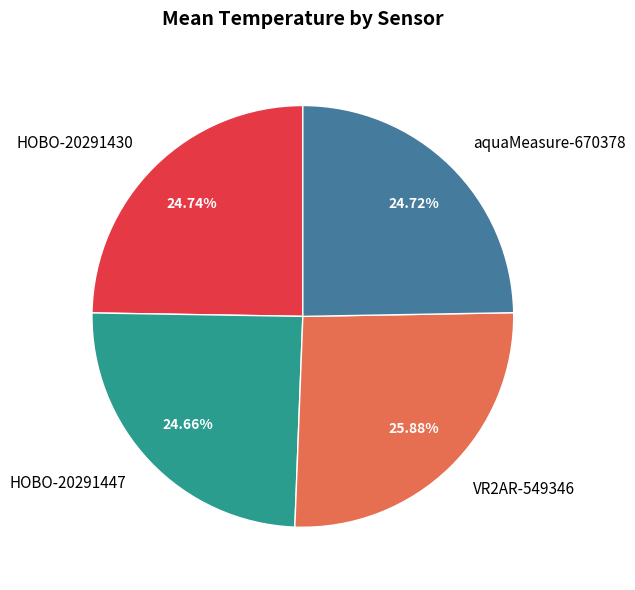

Between VR2AR-549346 and HOBO-20291430, which is larger?

VR2AR-549346